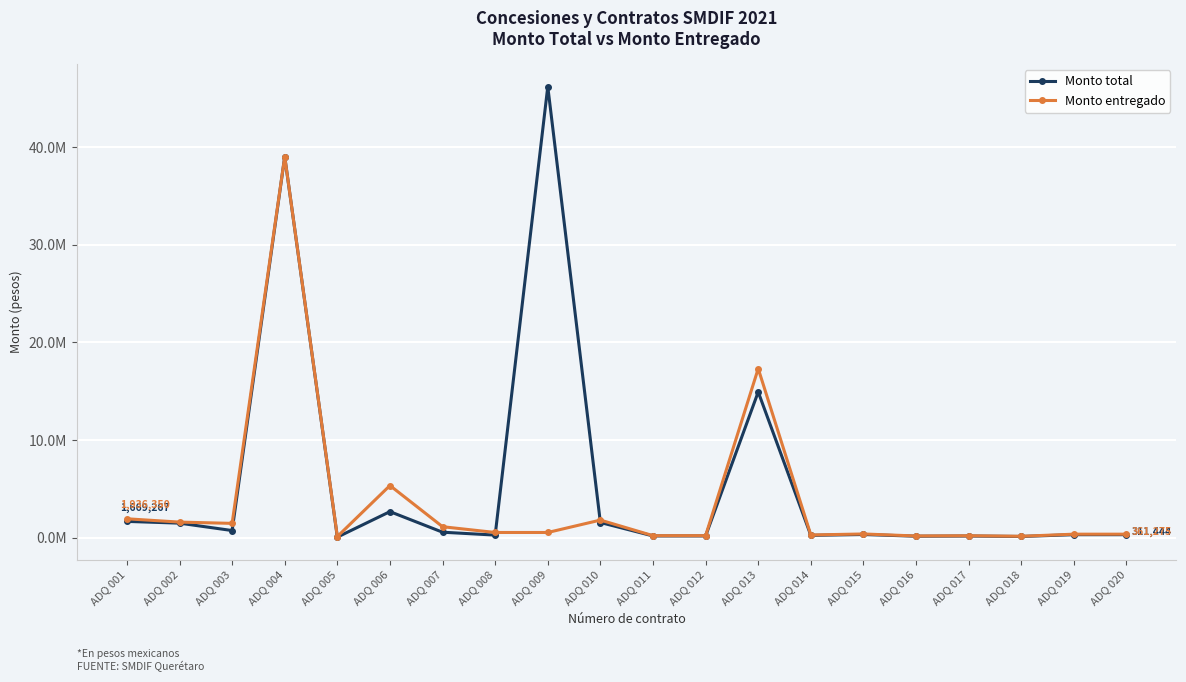

True or false: Monto total and Monto entregado intersect in this chart.

True